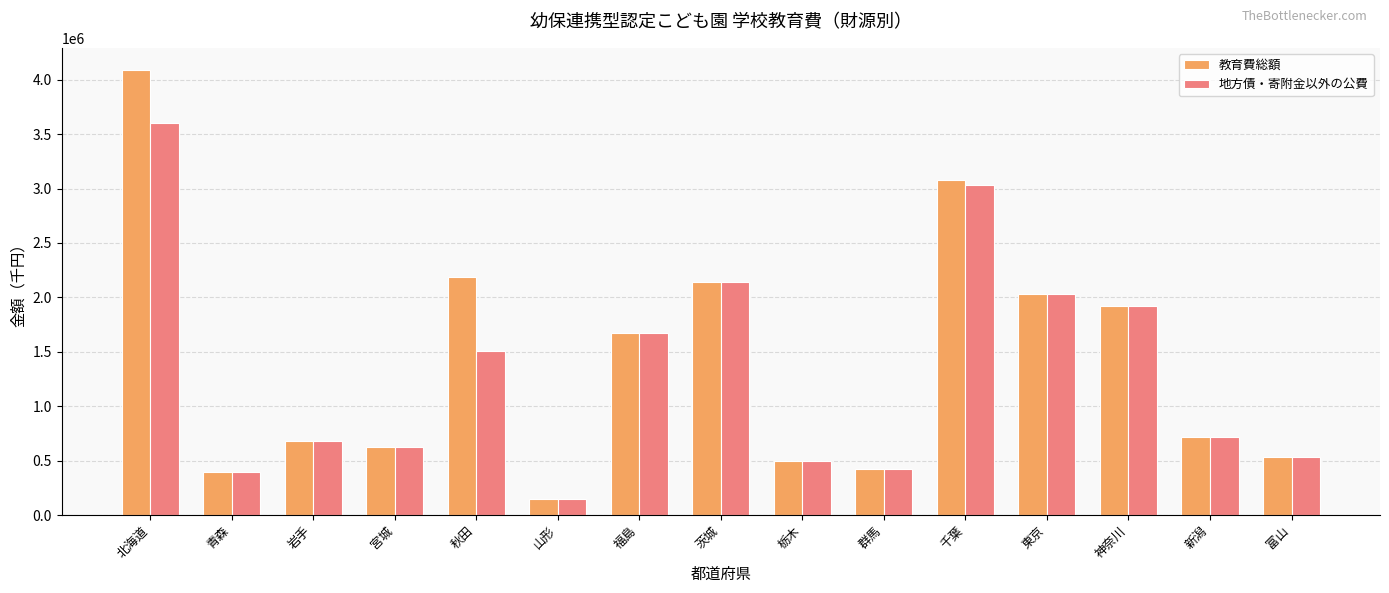

Which series has the largest total across all categories?

教育費総額